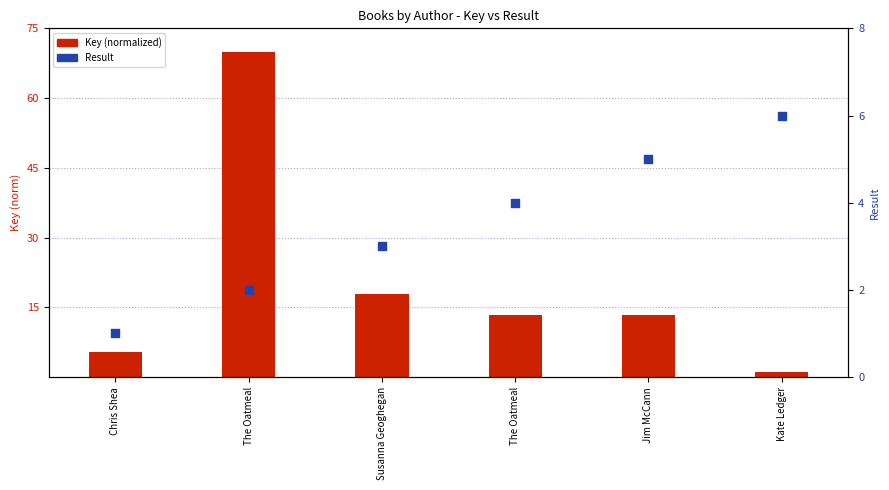

What is the total value across all series at Kate Ledger?

7.1